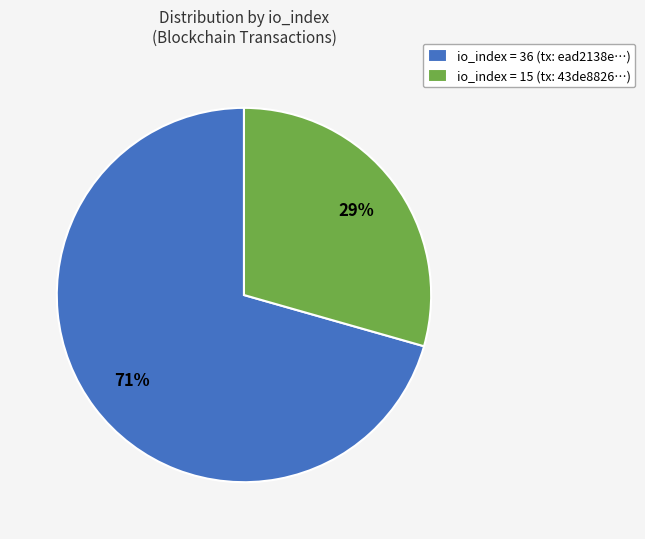

What is the ratio of the value at io_index = 15 (tx: 43de8826…) to the value at io_index = 36 (tx: ead2138e…)?

0.4